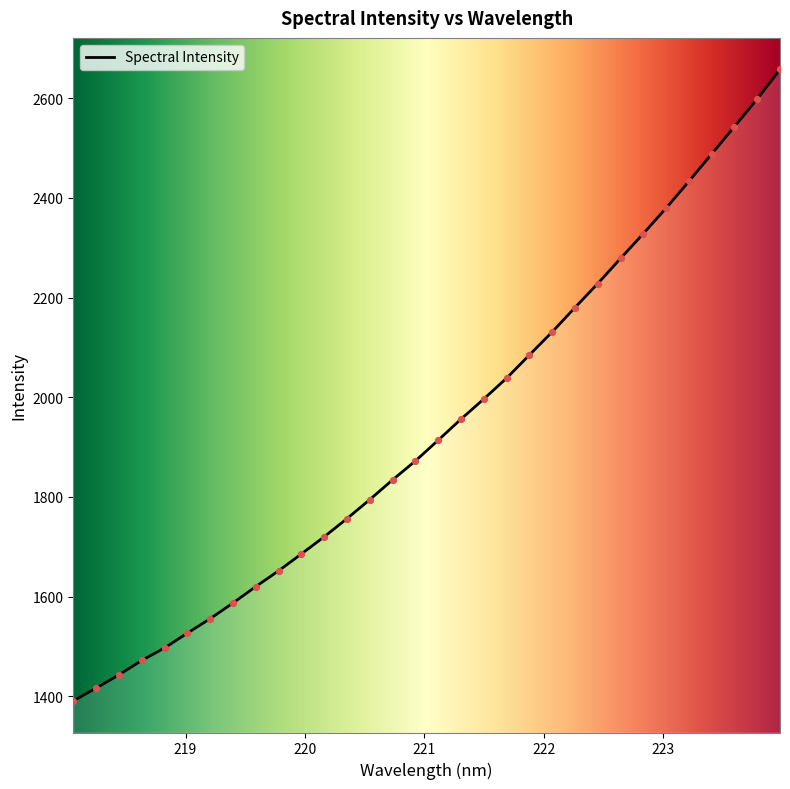

What is the difference between the maximum and minimum values?

1267.2